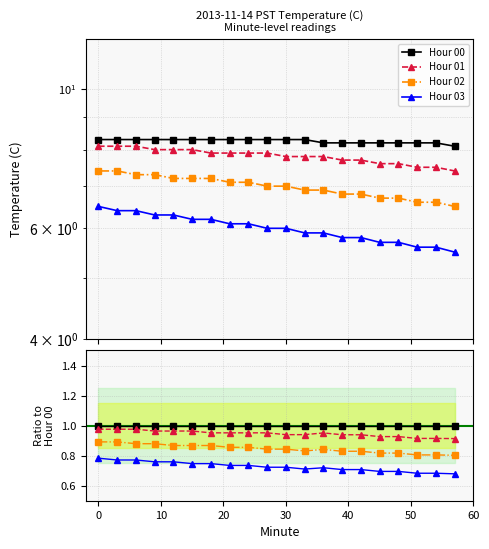

What is the sum of the Hour 01 values at 0 and 6?

16.2